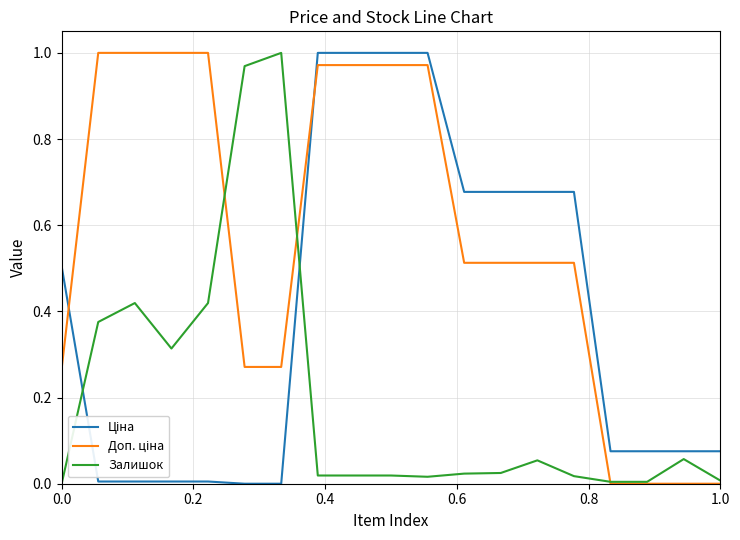

Which series has the largest total across all categories?

Доп. ціна